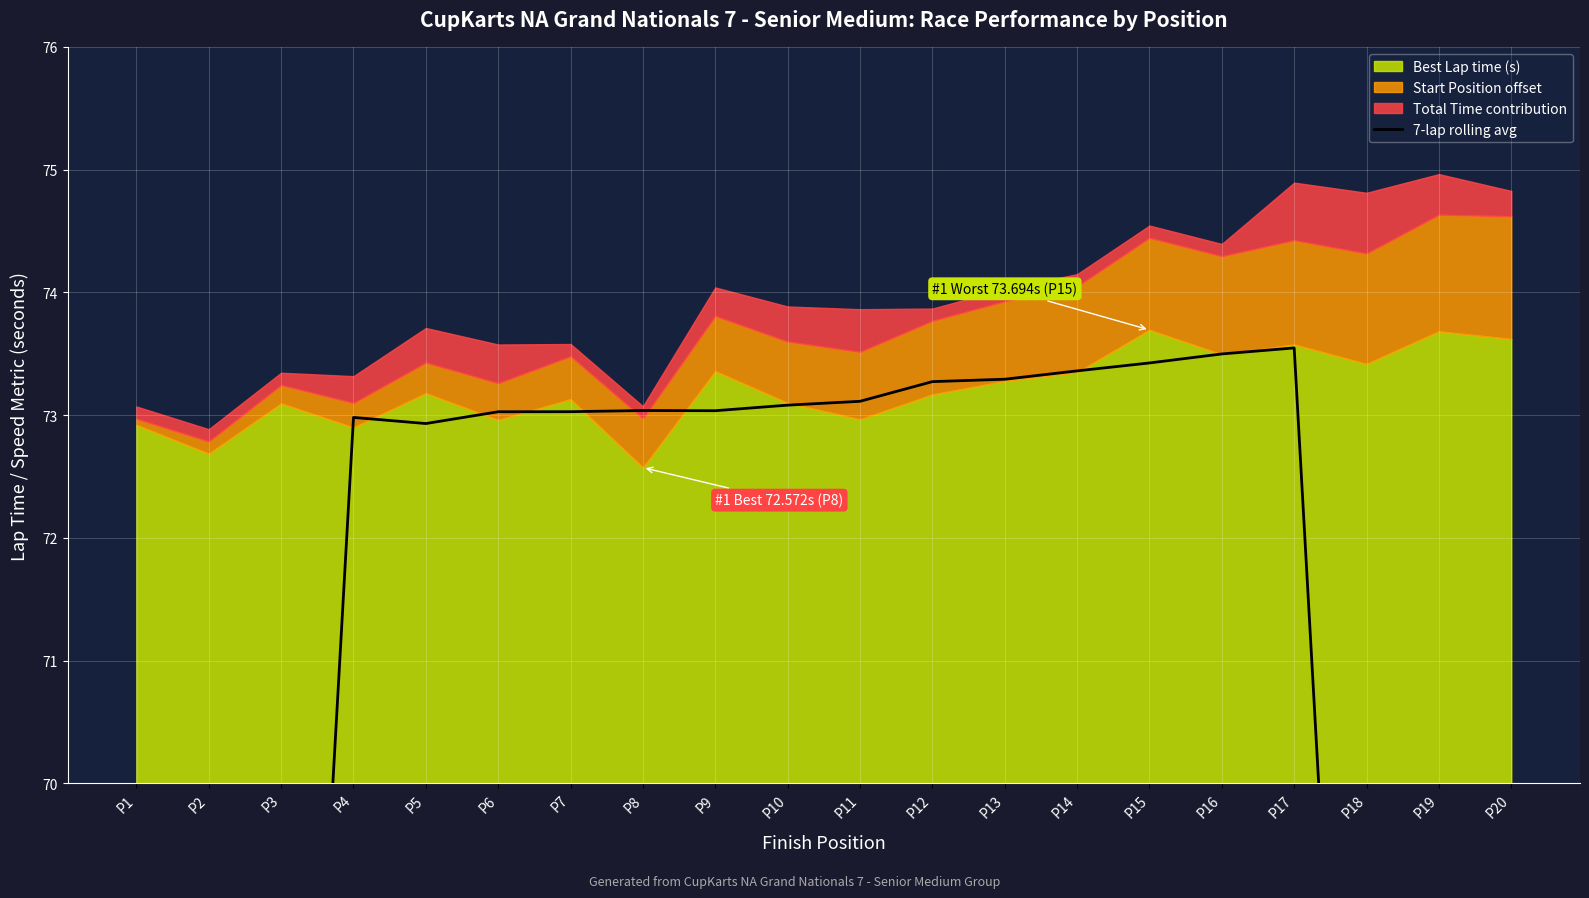

What is the minimum value shown in the chart?

41.7